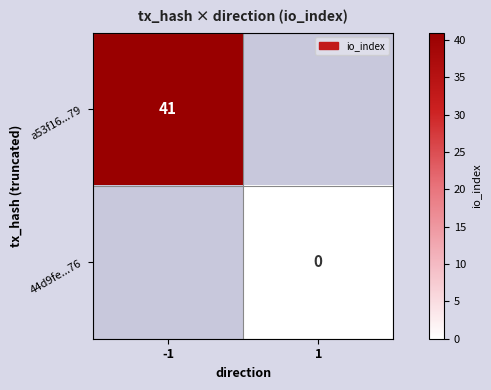

Is the value of 44d9fe...76 at 1 greater than the value of a53f16...79 at -1?

No